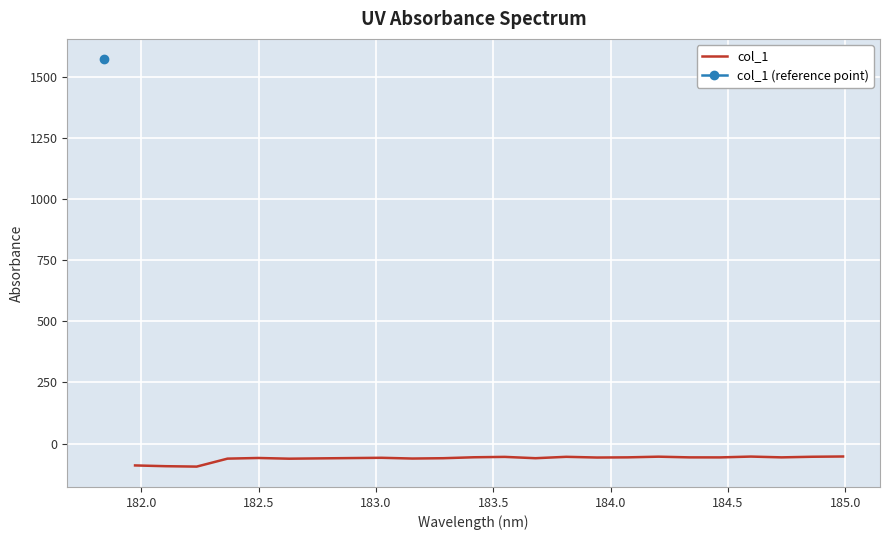

What is the highest value of the col_1 series?

-52.9